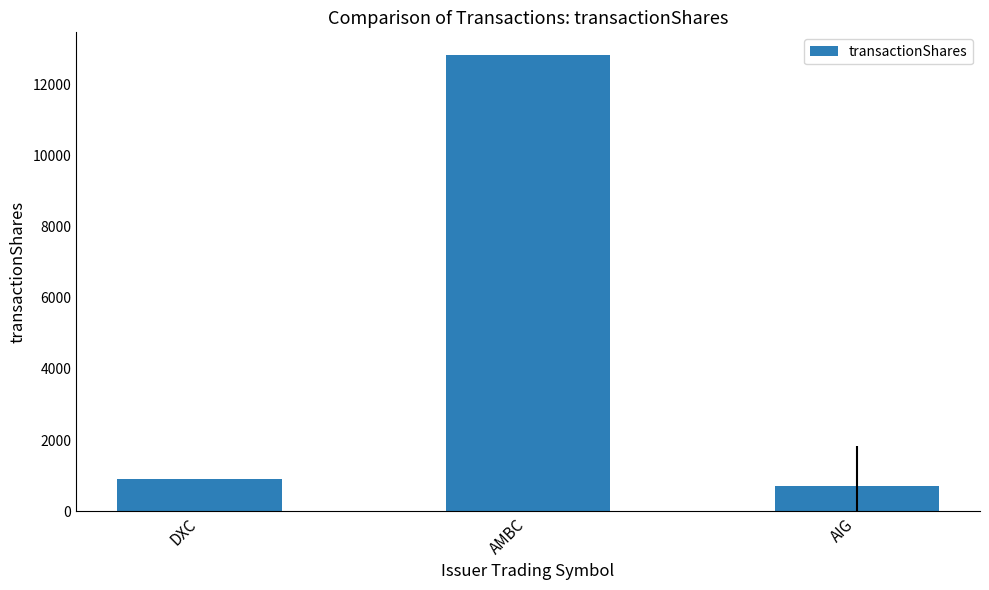

Count the number of categories in the chart.

3